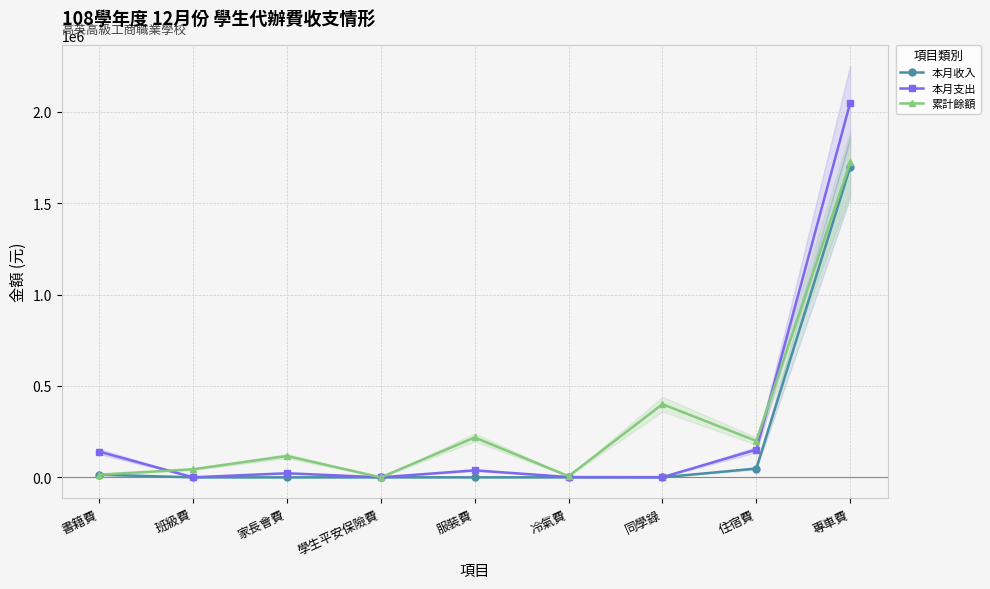

Which series has the largest range (max minus min)?

本月支出